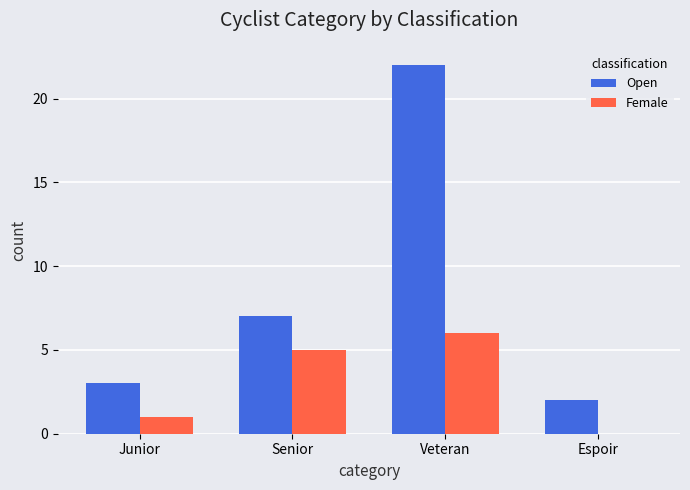

Read the Female value at Senior.

5